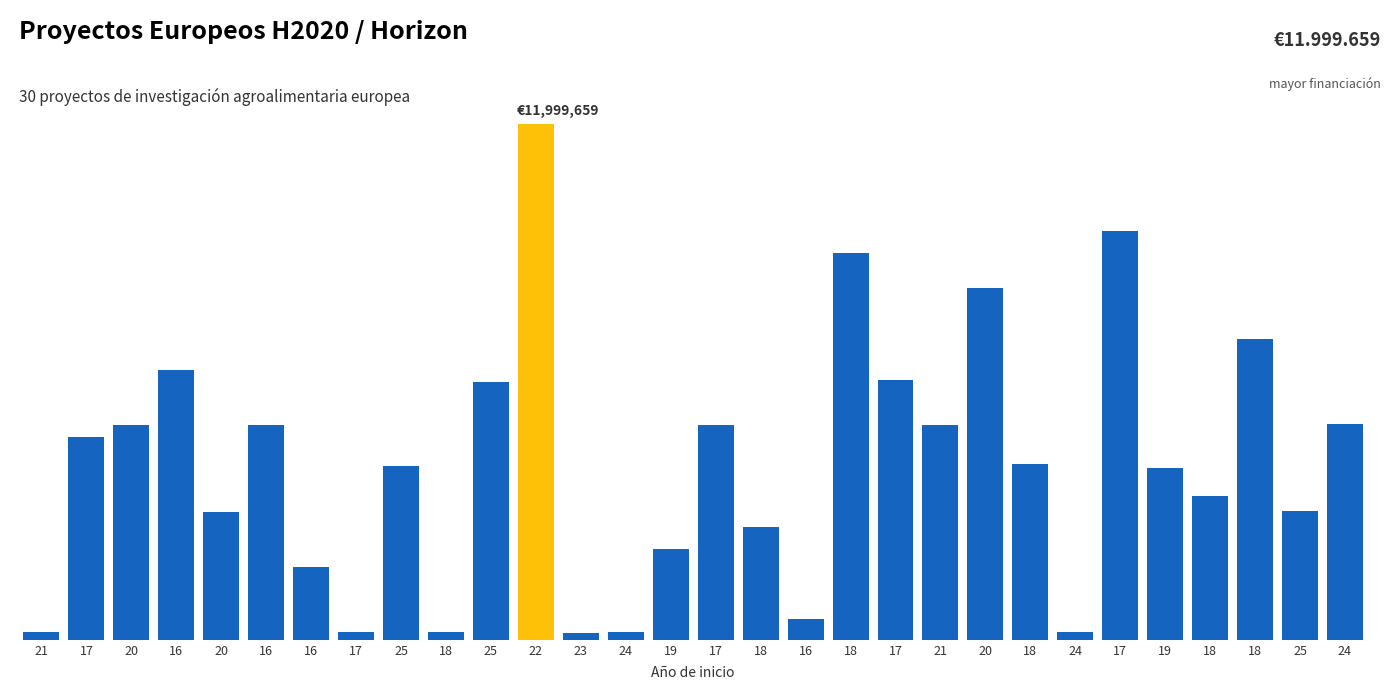

True or false: the data shows 172932 at 21.

True